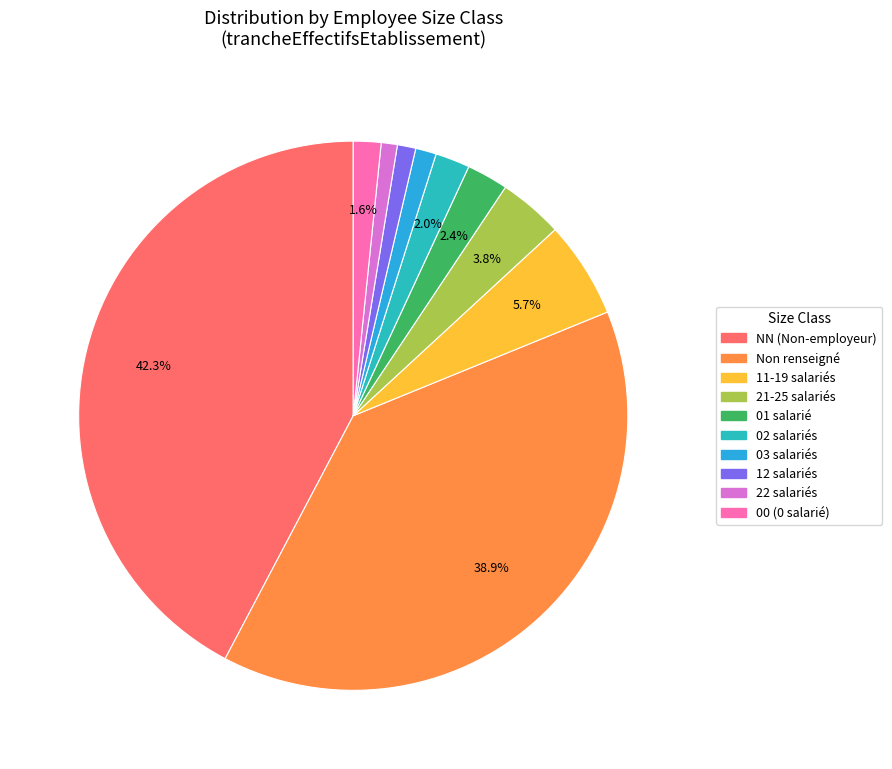

Is 22 salariés the majority of the pie?

No